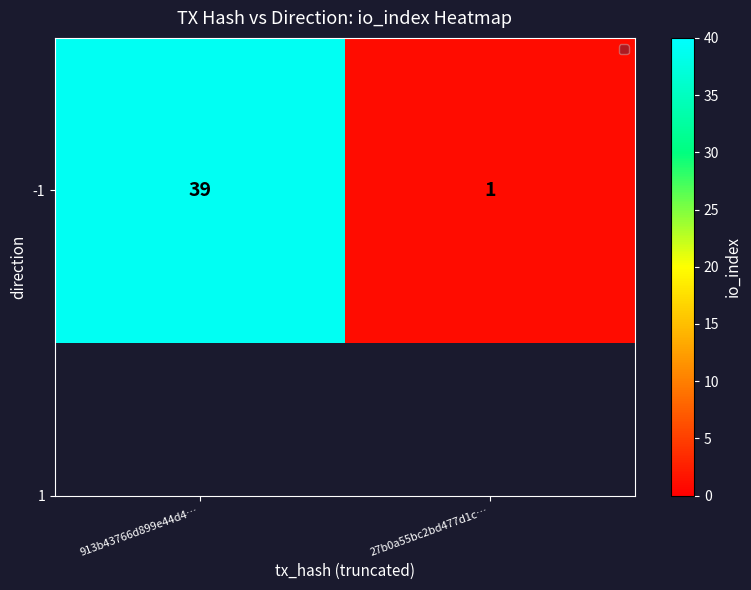

List the labels in order of value, smallest first.

27b0a55bc2bd477d1c…, 913b43766d899e44d4…